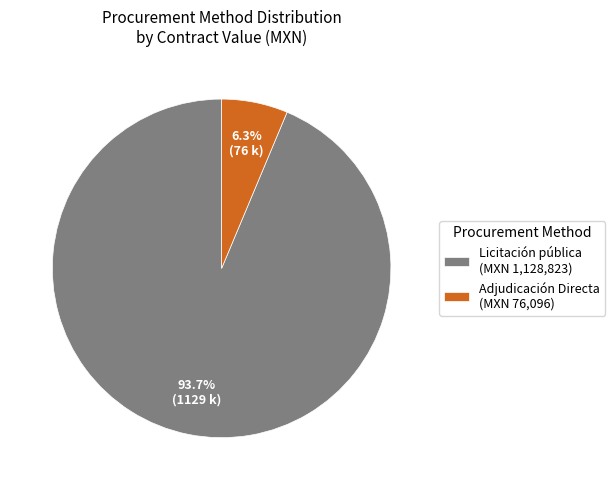

Which has a higher value, Licitación pública (MXN 1,128,823) or Adjudicación Directa (MXN 76,096)?

Licitación pública (MXN 1,128,823)